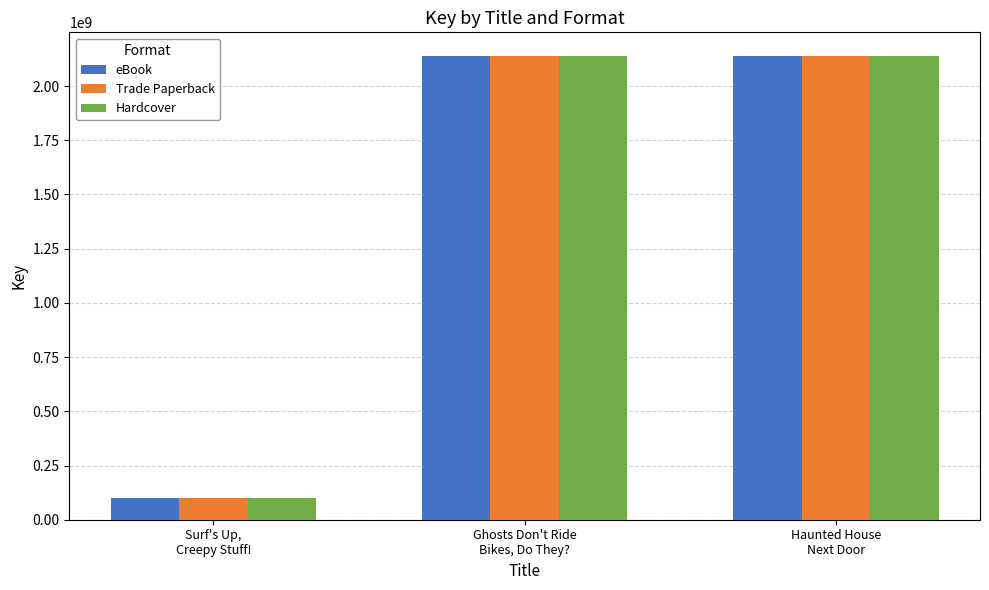

What is the average value of the Hardcover series?

1460602620